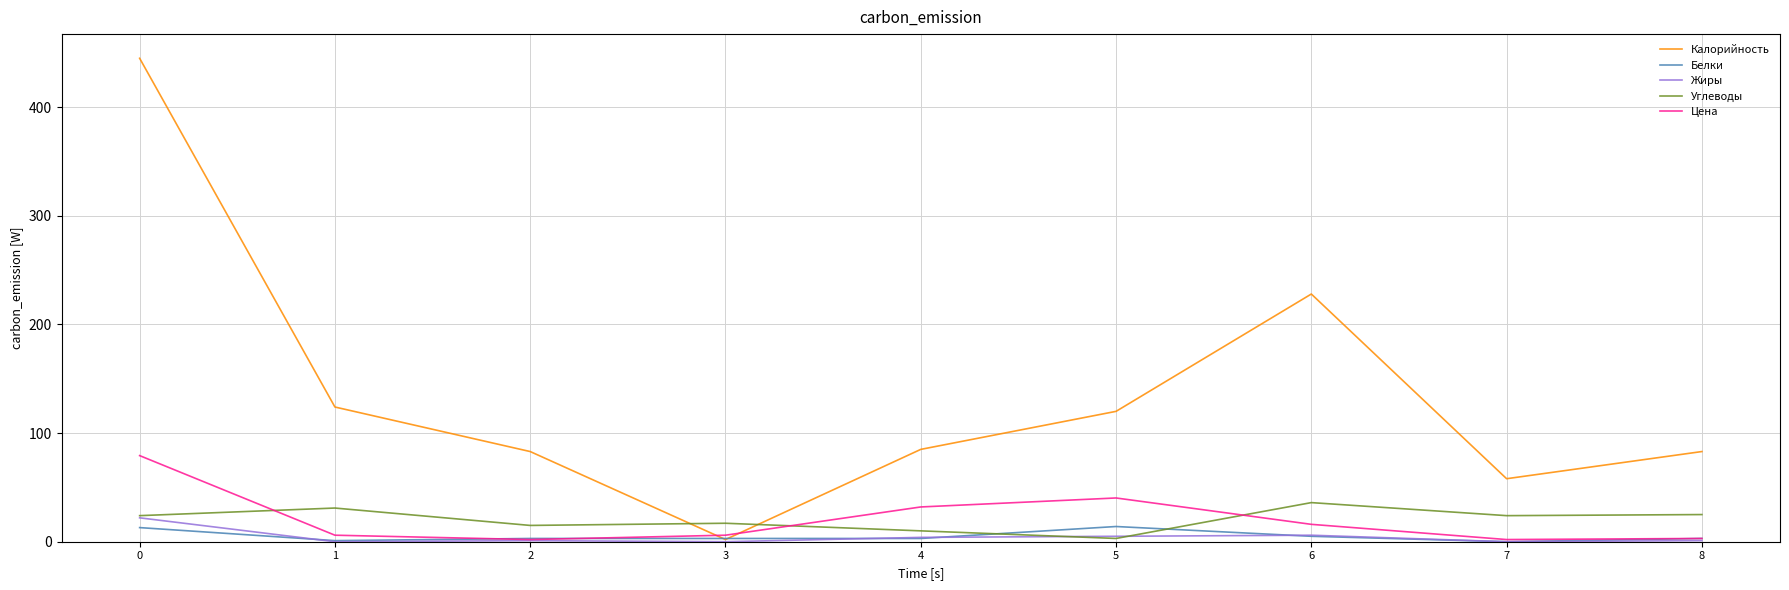

What is the sum of all Углеводы values?

185.0